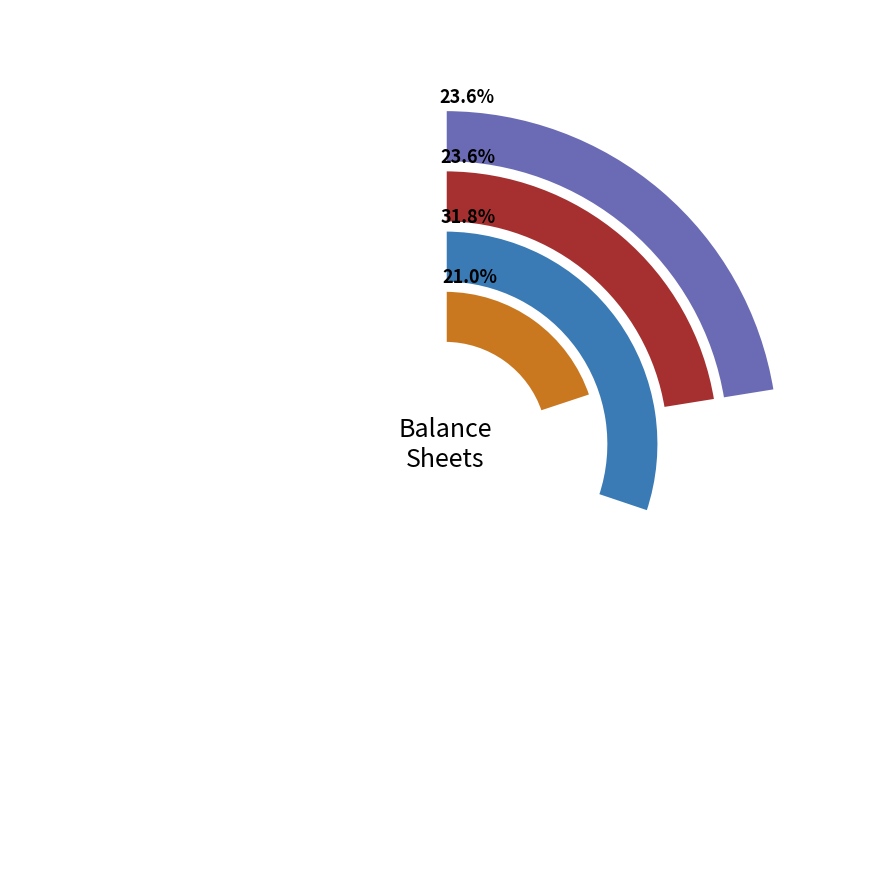

What percentage is the Common Stock, shares authorized (Mar. 31, 2015) slice, to the nearest percent?

32%